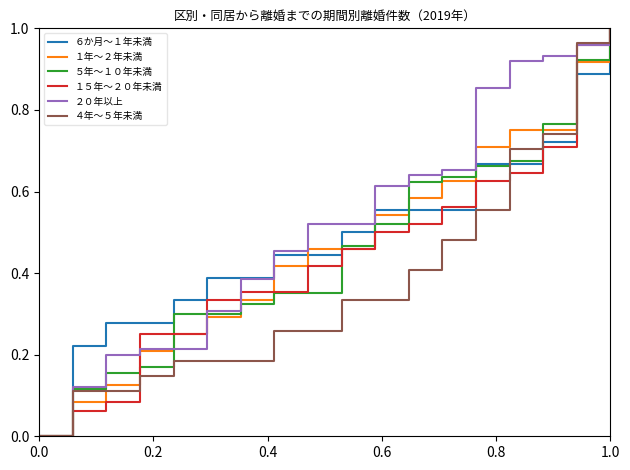

What are all the series names shown in the legend?

６か月～１年未満, １年～２年未満, ５年～１０年未満, １５年～２０年未満, ２０年以上, ４年～５年未満